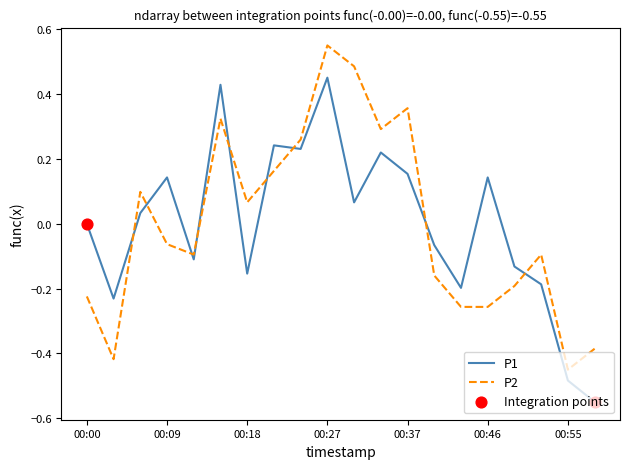

True or false: P2 and P1 intersect in this chart.

True